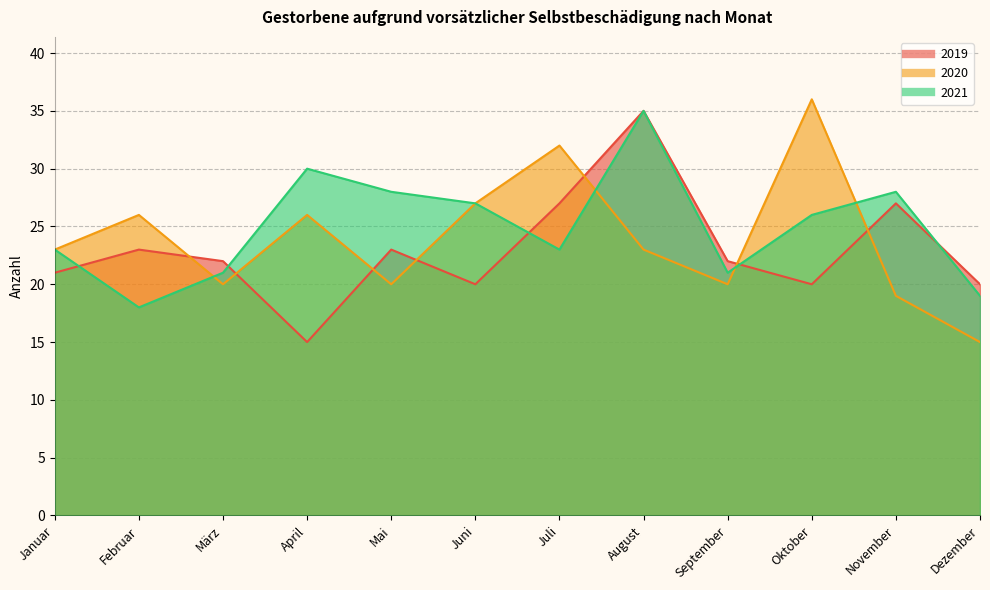

What is the approximate value of 2019 at Januar, to the nearest 5?

20